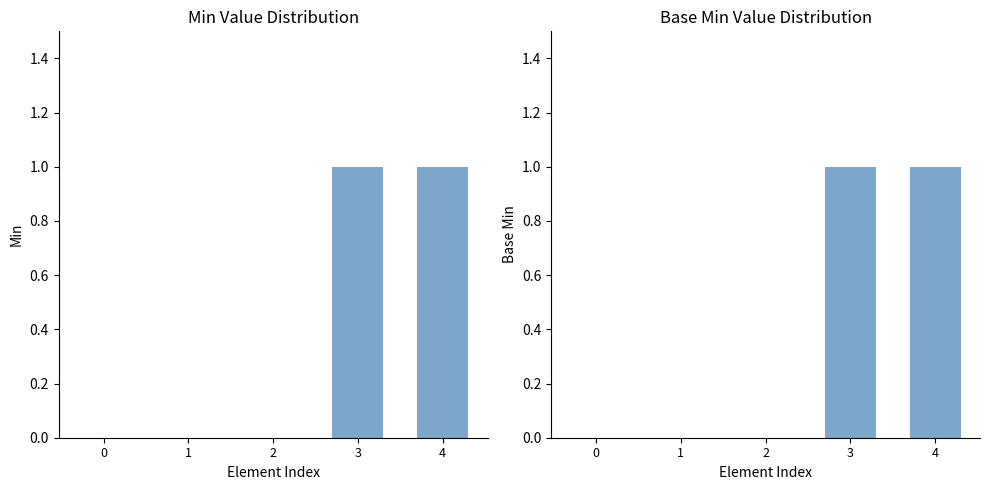

Which series has the largest range (max minus min)?

Min